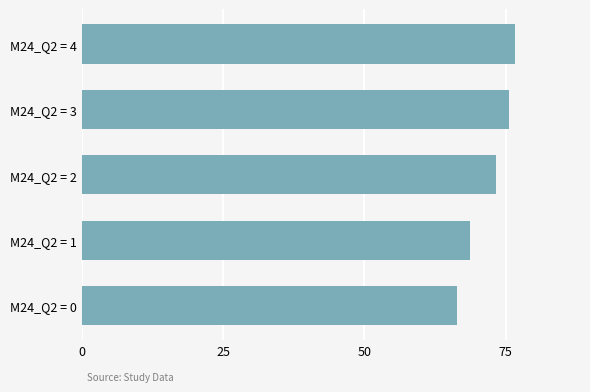

Is it true that the value at M24_Q2 = 2 is 73.2?

True